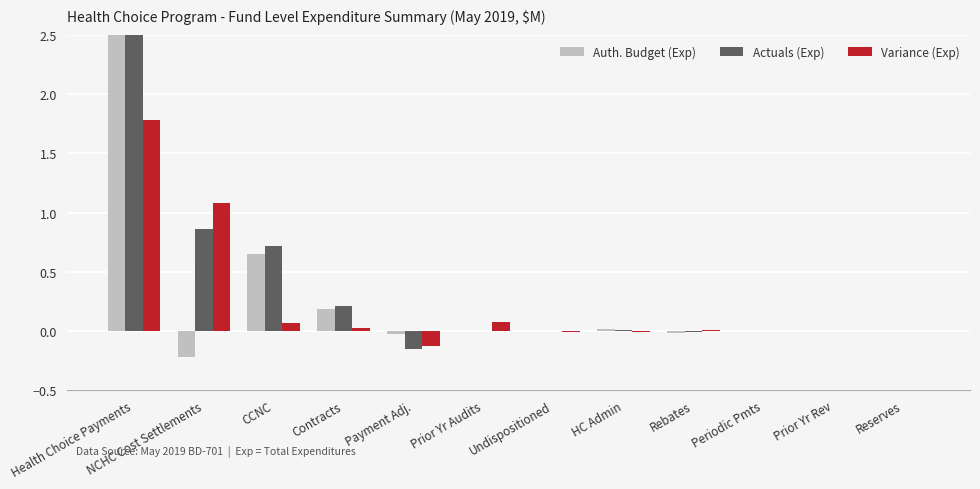

The Variance (Exp) series shows 1.7 at NCHC Cost Settlements. True or false?

False